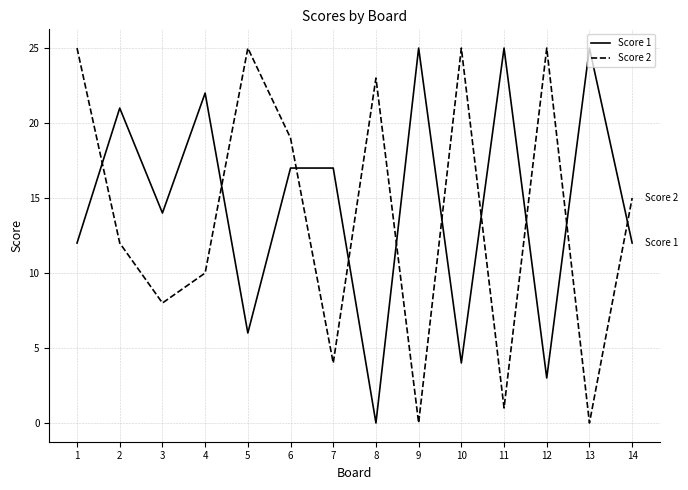

Is it true that Score 2 equals 3 at 3?

False